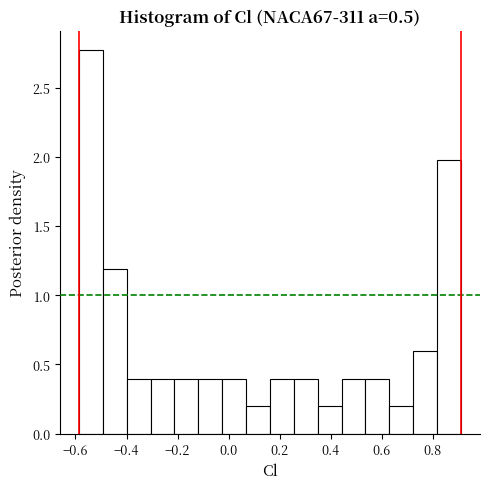

Reading left to right, list every bar in this chart as the range it spans on the x-axis followed by its height. Neither the bar edges nor the heights are printed on the chart, so give them approximately, as read against the axes.

-0.58 to -0.50: 2.75
-0.50 to -0.40: 1.20
-0.40 to -0.30: 0.40
-0.30 to -0.22: 0.40
-0.22 to -0.12: 0.40
-0.12 to -0.02: 0.40
-0.02 to 0.06: 0.40
0.06 to 0.16: 0.20
0.16 to 0.26: 0.40
0.26 to 0.34: 0.40
0.34 to 0.44: 0.20
0.44 to 0.54: 0.40
0.54 to 0.62: 0.40
0.62 to 0.72: 0.20
0.72 to 0.82: 0.60
0.82 to 0.92: 2.00